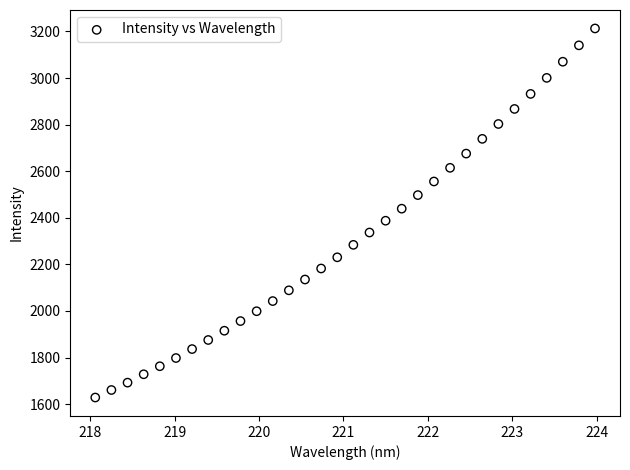

What is the range of X values (max minus min)?

5.9